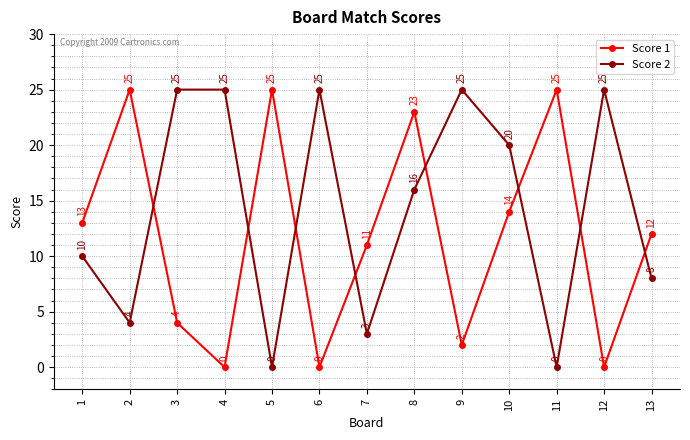

What is the difference between the highest and lowest values at 10?

6